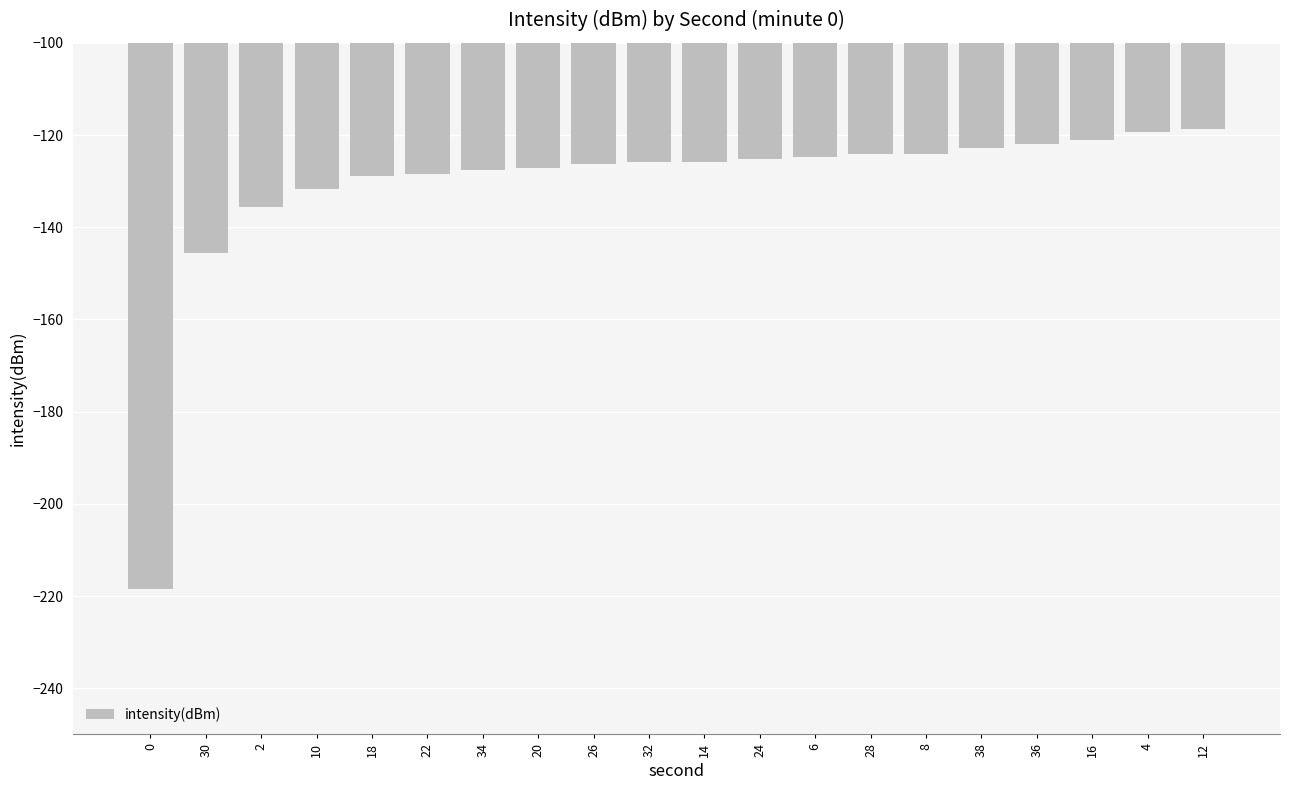

How many data points does each series have?

20